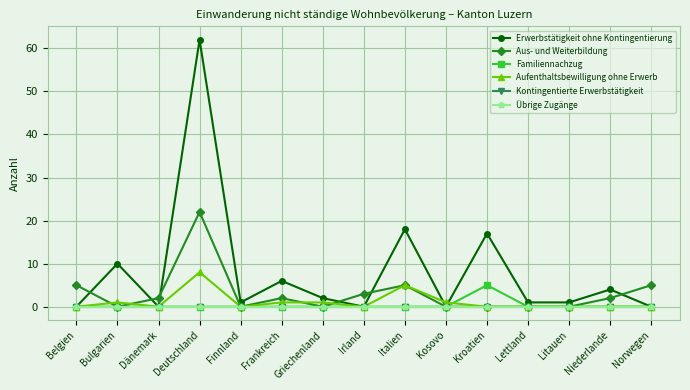

Reading left to right, what are all the values shown in this chart?

Erwerbstätigkeit ohne Kontingentierung: 0	10	0	62	1	6	2	0	18	0	17	1	1	4	0
Aus- und Weiterbildung: 5	0	2	22	0	2	0	3	5	0	0	0	0	2	5
Familiennachzug: 0	0	0	0	0	0	0	0	0	0	5	0	0	0	0
Aufenthaltsbewilligung ohne Erwerb: 0	1	0	8	0	1	1	0	5	1	0	0	0	0	0
Kontingentierte Erwerbstätigkeit: 0	0	0	0	0	0	0	0	0	0	0	0	0	0	0
Übrige Zugänge: 0	0	0	0	0	0	0	0	0	0	0	0	0	0	0